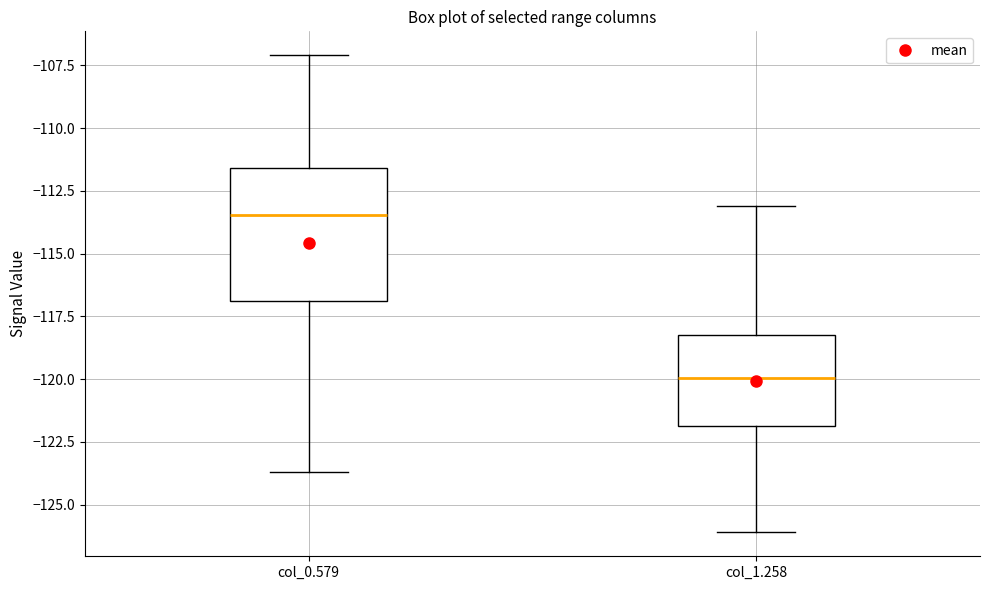

Reading left to right, read every box against the y-axis: the position of its median line, the range the box covers, and the ends of its whiskers. The values are not printed on the chart, so give them approximately, as read against the axis.

col_0.579: median -113.5, box -117.0 to -111.5, whiskers -123.5 to -107.0
col_1.258: median -120.0, box -122.0 to -118.0, whiskers -126.0 to -113.0